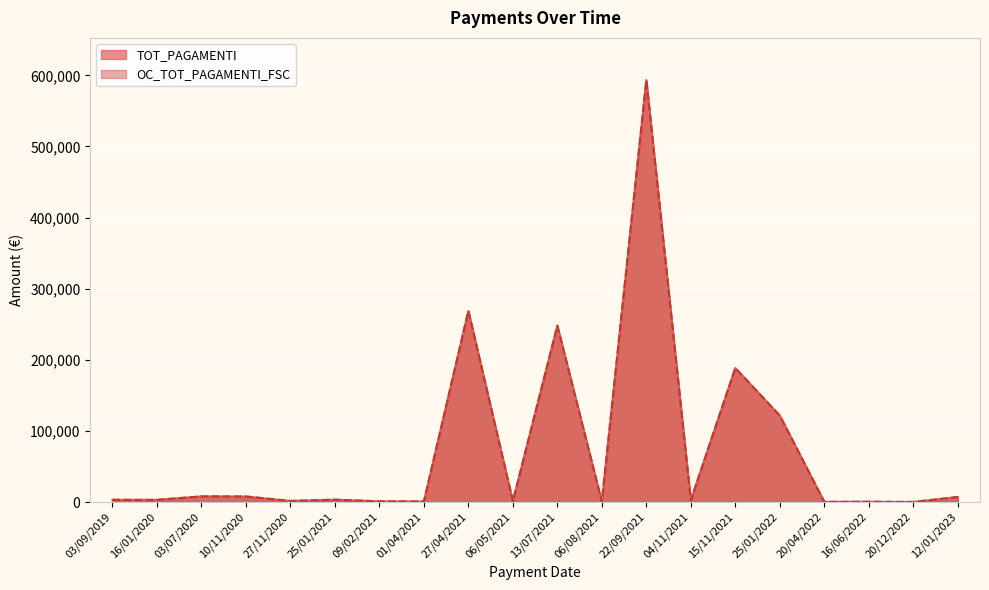

Is it true that TOT_PAGAMENTI equals 1000.0 at 09/02/2021?

True